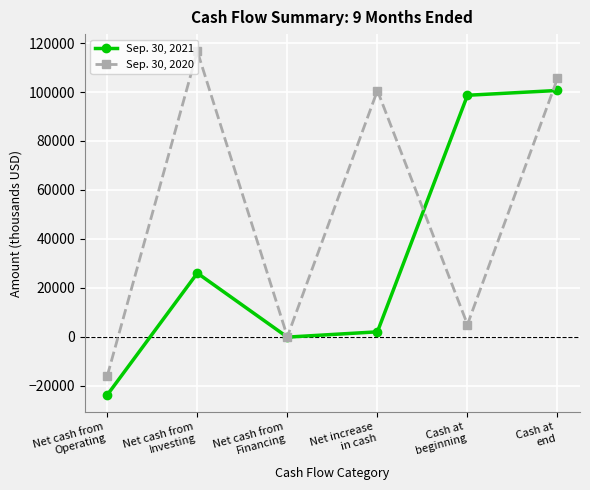

How many distinct data groups are displayed?

2